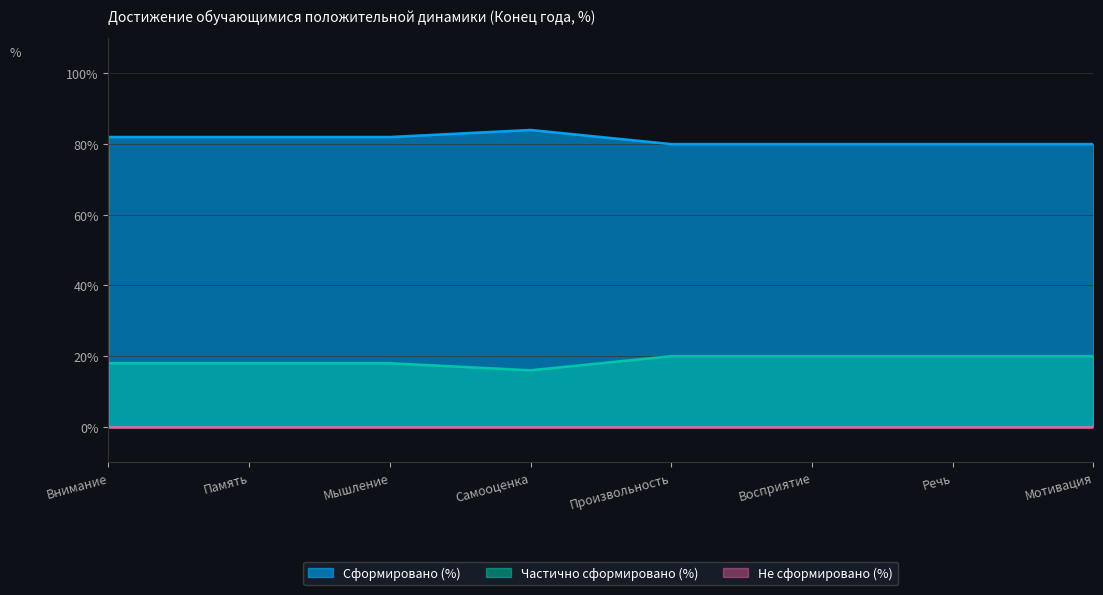

Read the Сформировано (%) value at Произвольность.

80